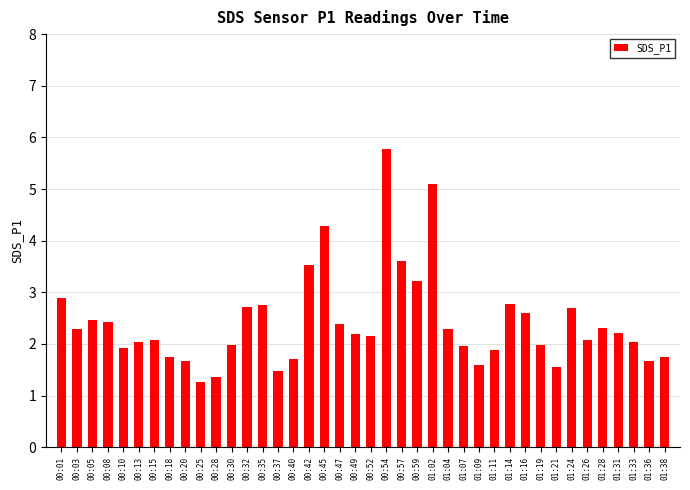

What is the label of the 25th bar from the right?

00:40